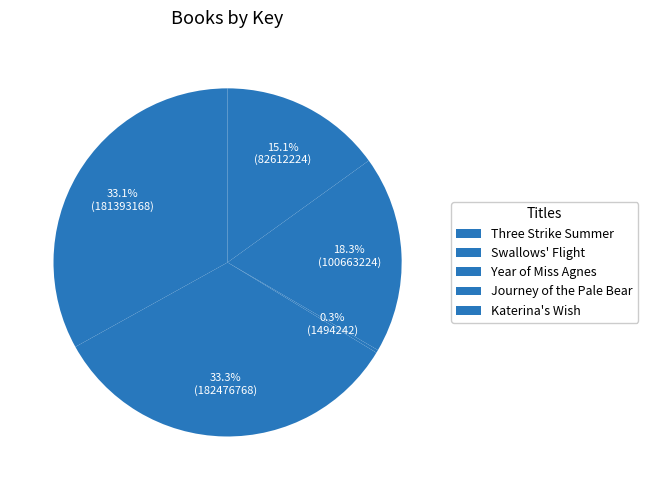

To the nearest percent, what portion does Swallows' Flight represent?

33%